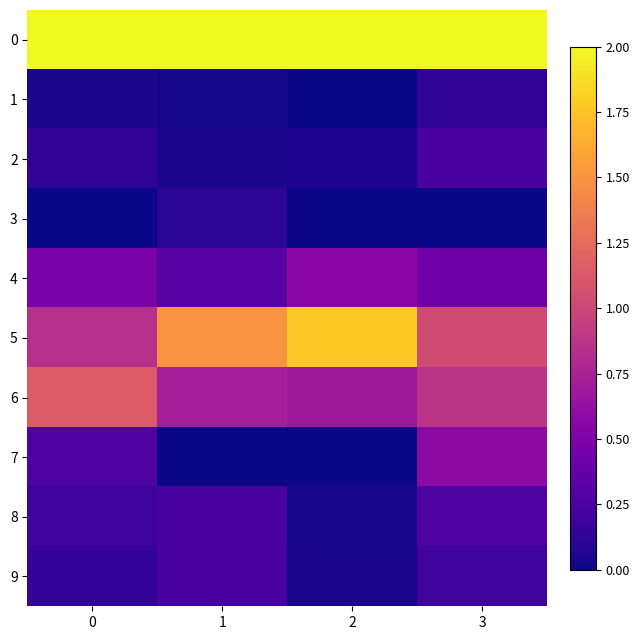

Rank the series at 0 from highest to lowest value.

0, 6, 5, 4, 7, 8, 9, 2, 1, 3